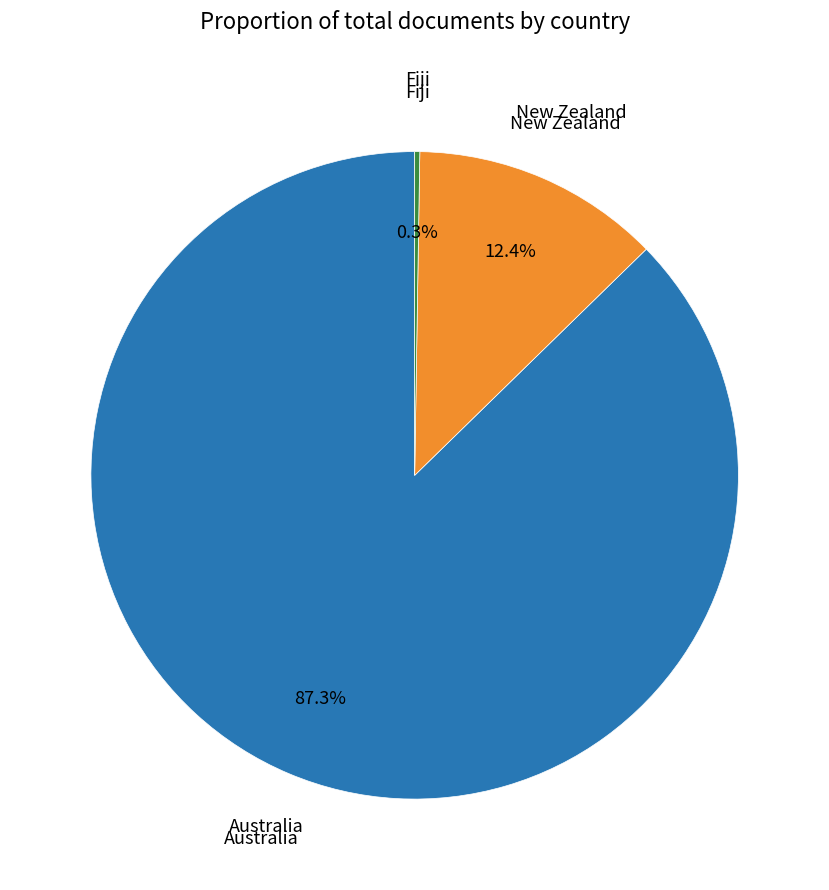

Is there any slice that represents more than half of the pie?

Yes